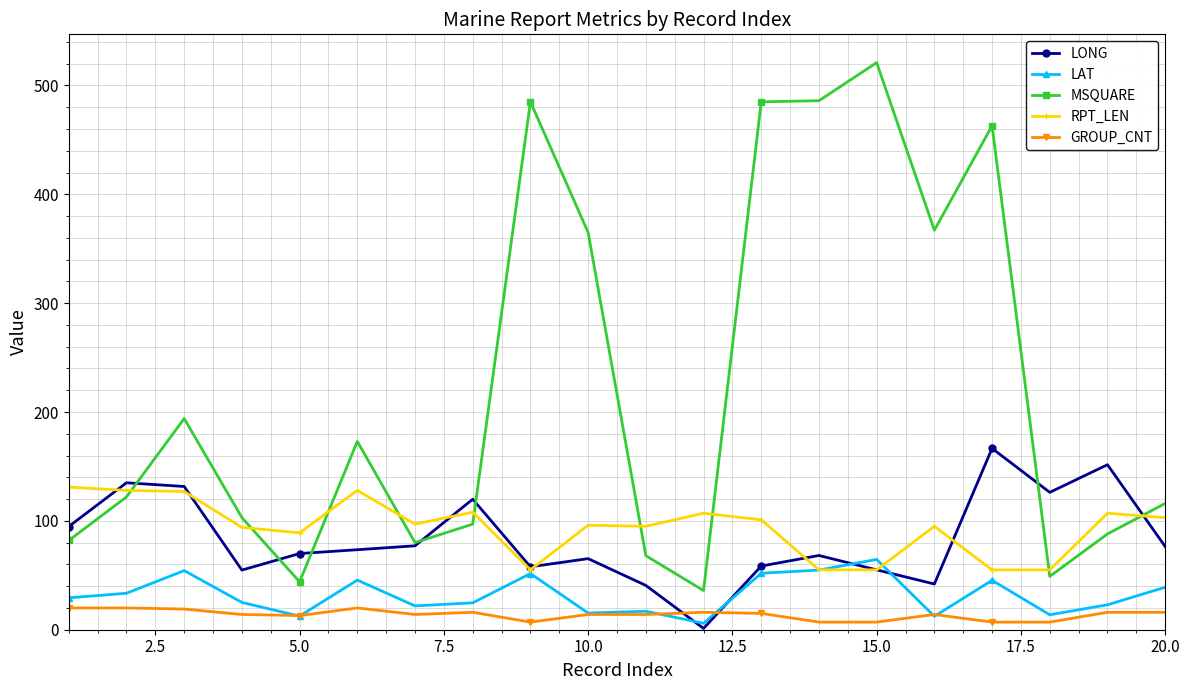

True or false: LAT has more than 2 points higher than both neighbors.

True